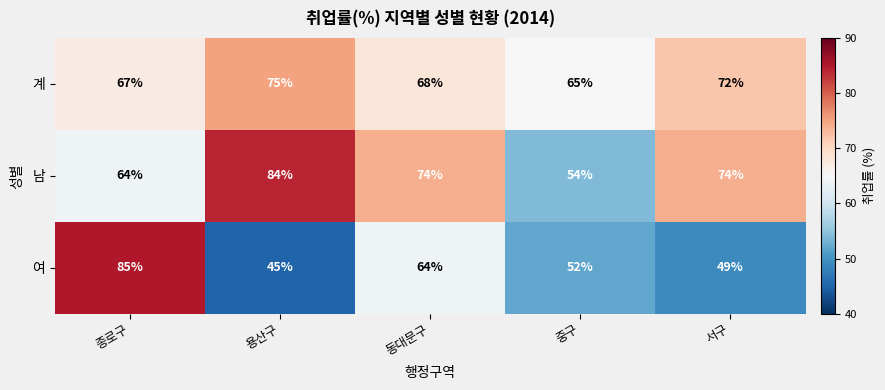

What is the difference between the highest and lowest values at 서구?

25